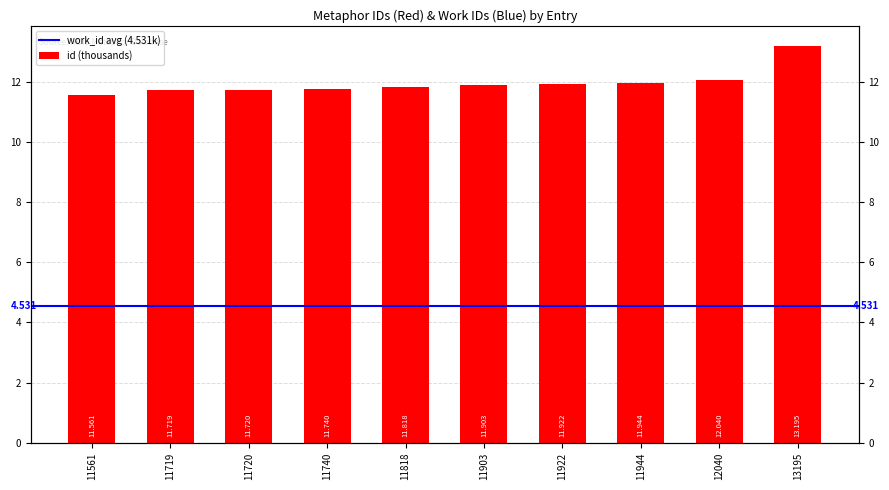

How many bars are there in total?

10